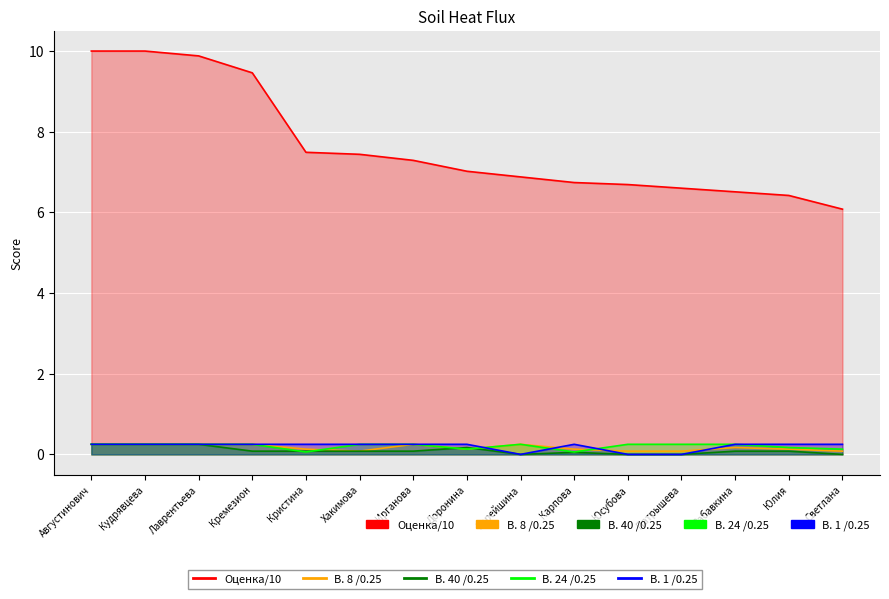

Is it true that В. 24 /0.25 equals 0.1 at Кудрявцева?

False